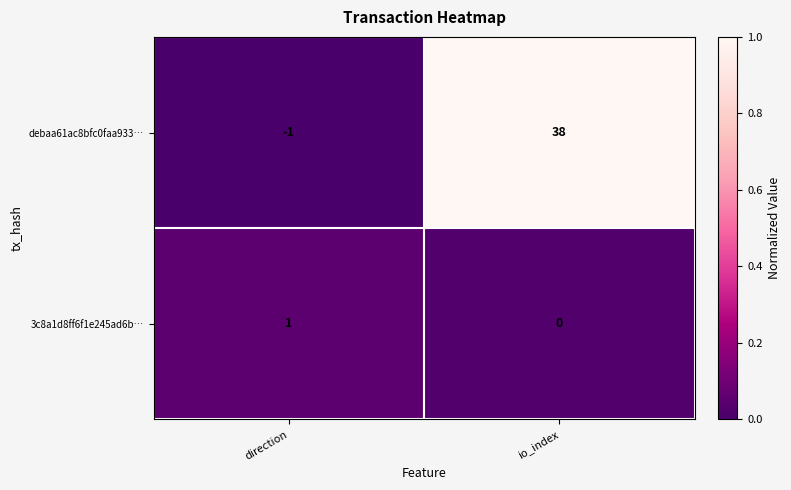

What is the greatest value displayed?

38